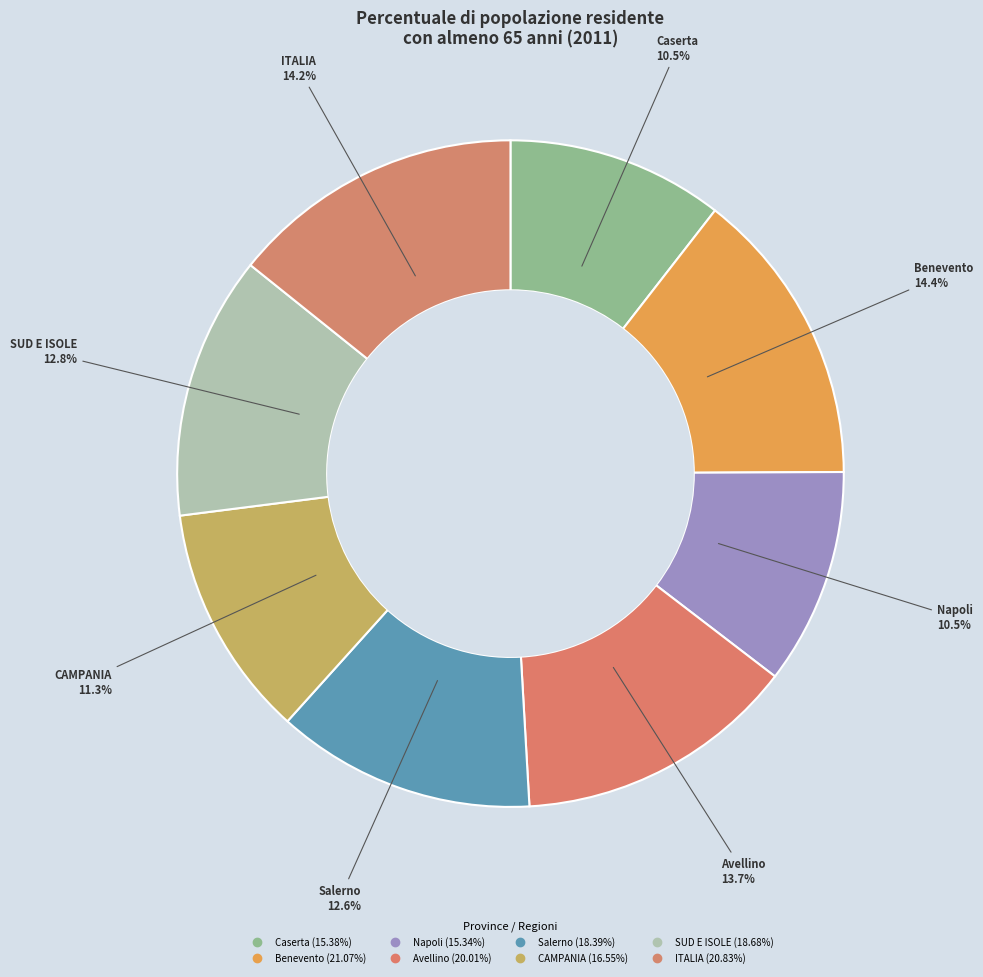

Approximately how many times larger is the value at CAMPANIA compared to Salerno?

0.9